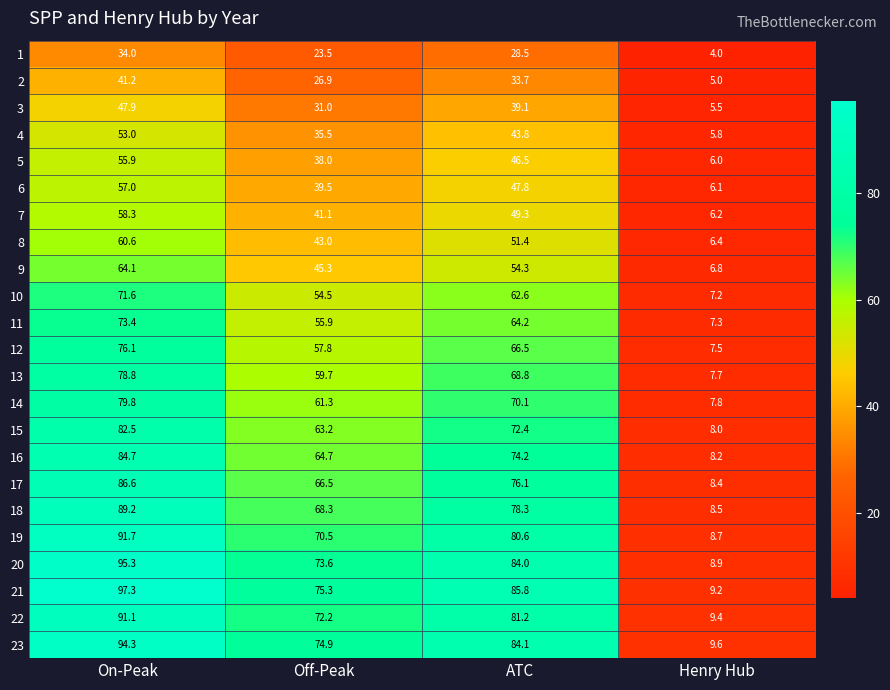

Between Off-Peak and Henry Hub, which series saw the biggest shift?

21